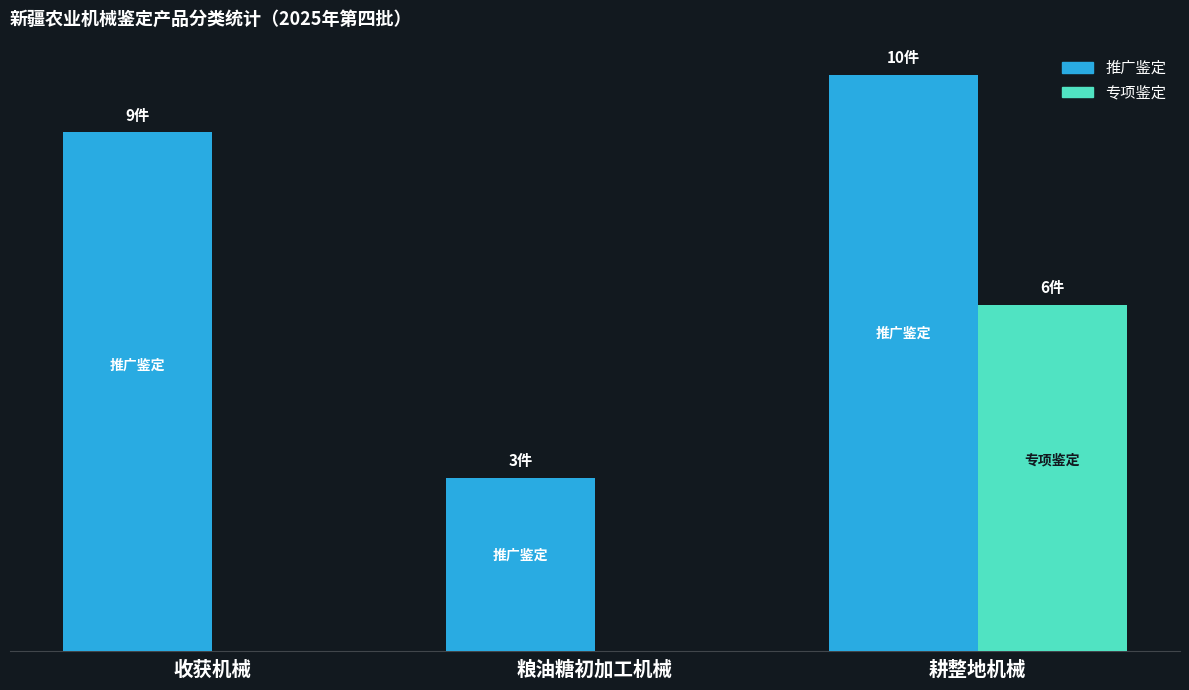

Which category has the highest value in the 推广鉴定 series?

耕整地机械